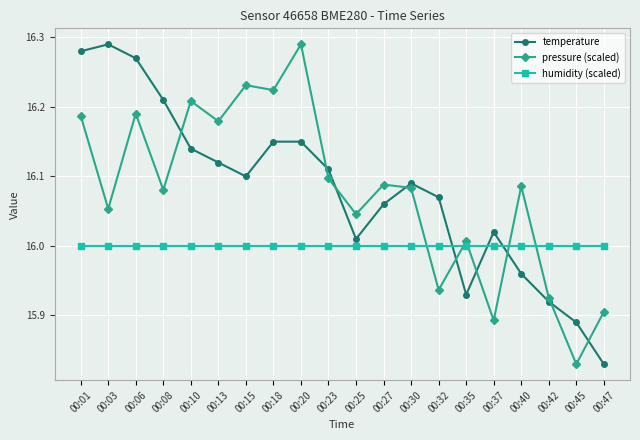

True or false: pressure (scaled) and temperature cross at least once.

True